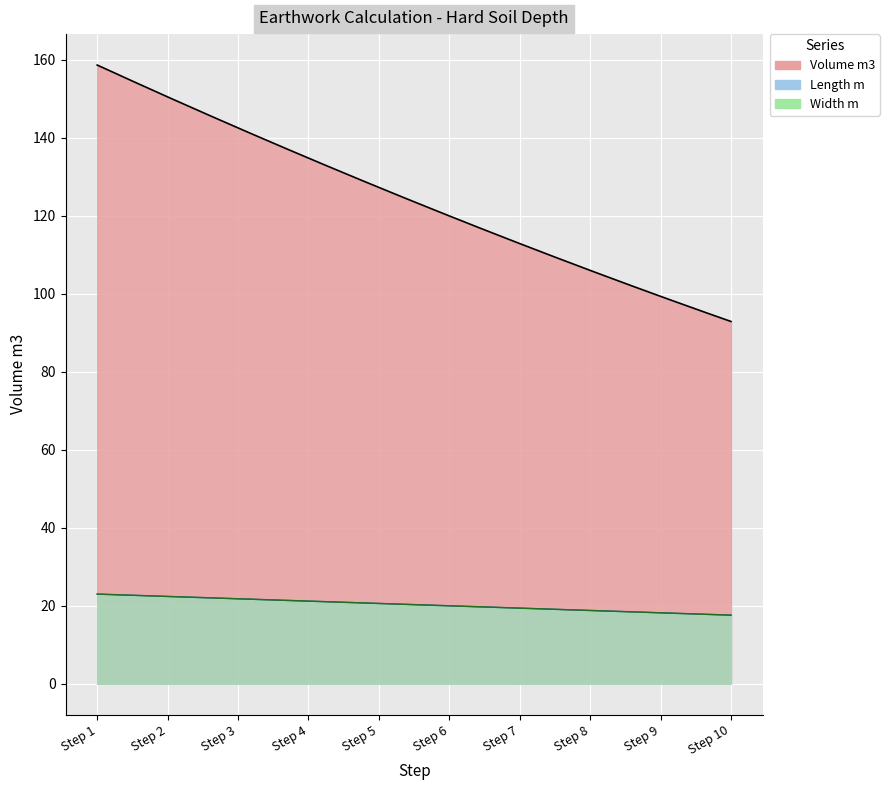

Between Step 4 and Step 5, which series saw the biggest shift?

Volume m3